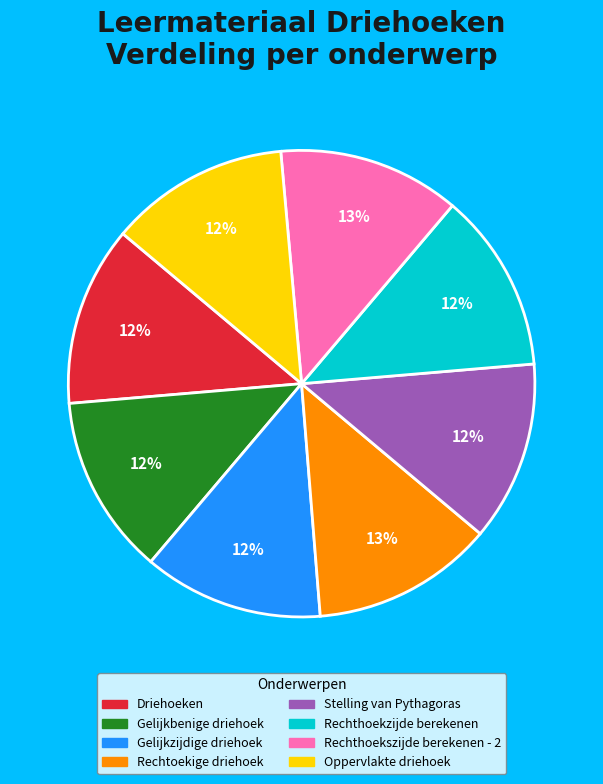

Combined, do Driehoeken and Stelling van Pythagoras account for over 50%?

No